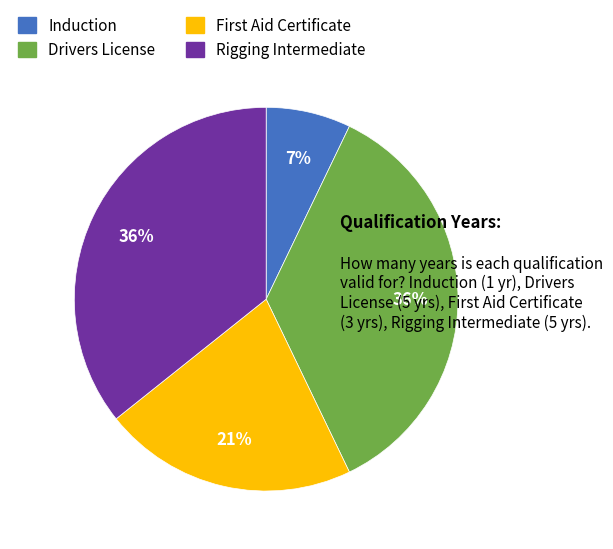

Is it true that Induction is 7% of the pie?

True